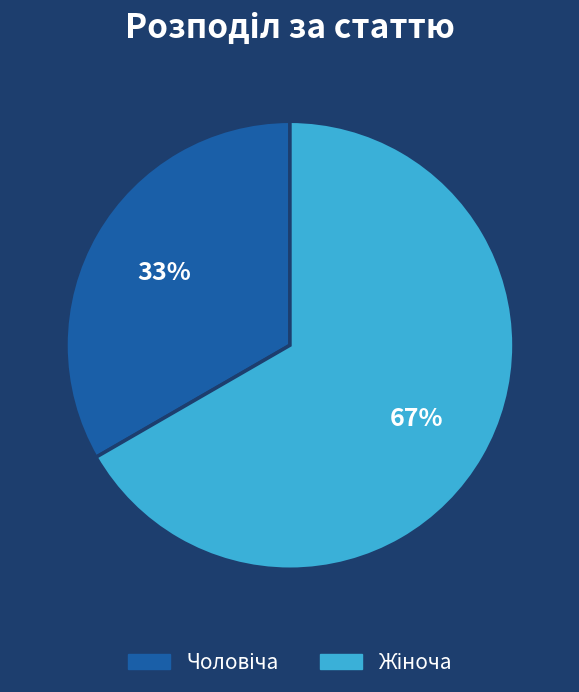

Is there any slice that represents more than half of the pie?

Yes